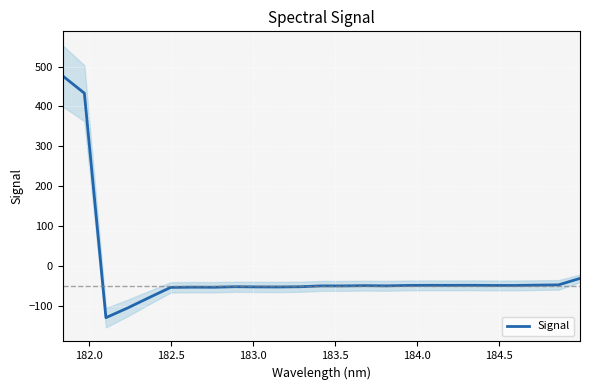

What is the minimum value for Signal?

-128.9